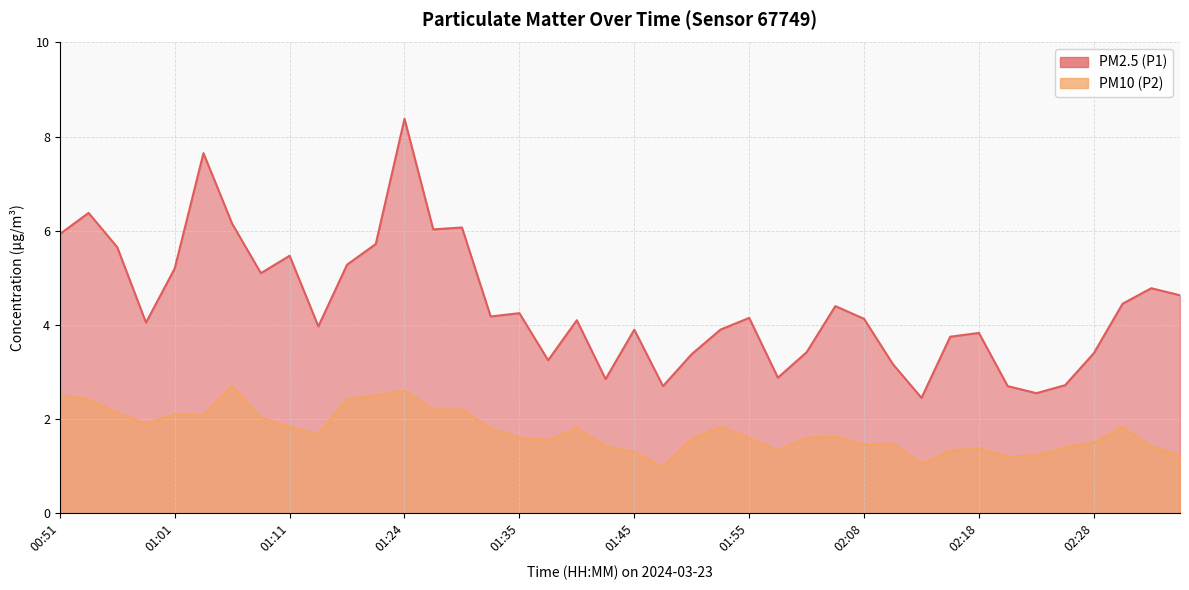

What is the difference between the PM10 (P2) values at 01:04 and 02:11?

0.6